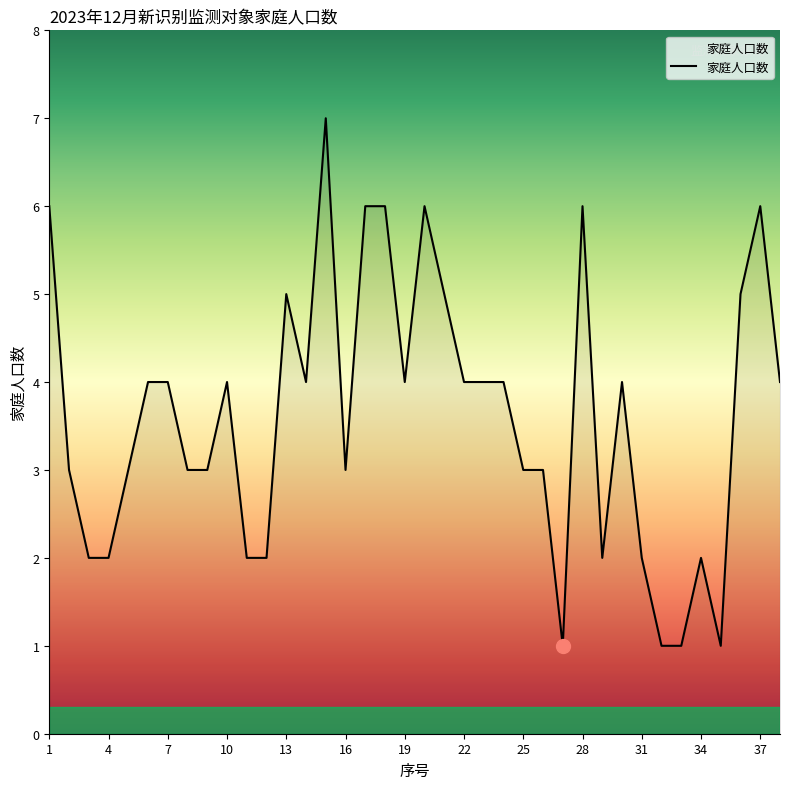

What is the maximum value shown in the chart?

7